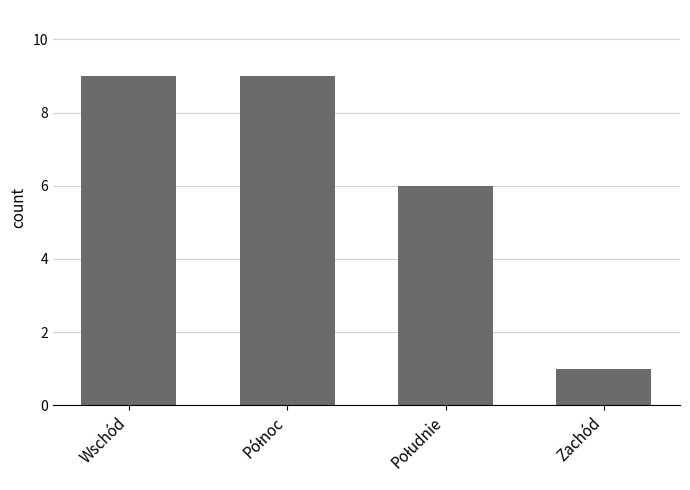

What value does the data have at Wschód?

9